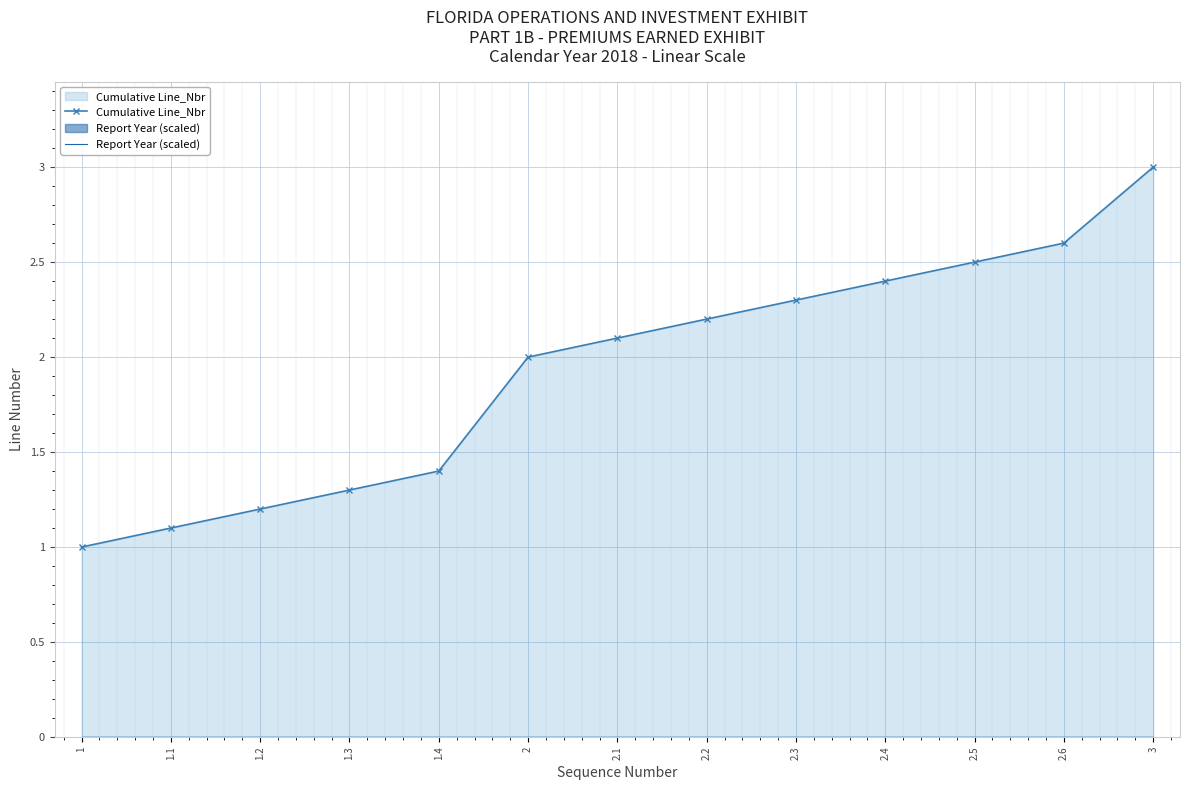

Rank the series by their average value, from lowest to highest.

Report Year (scaled), Cumulative Line_Nbr